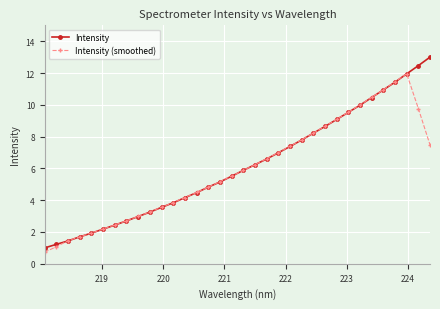

What is the value of the Intensity point at the 2nd from the left?

1.2